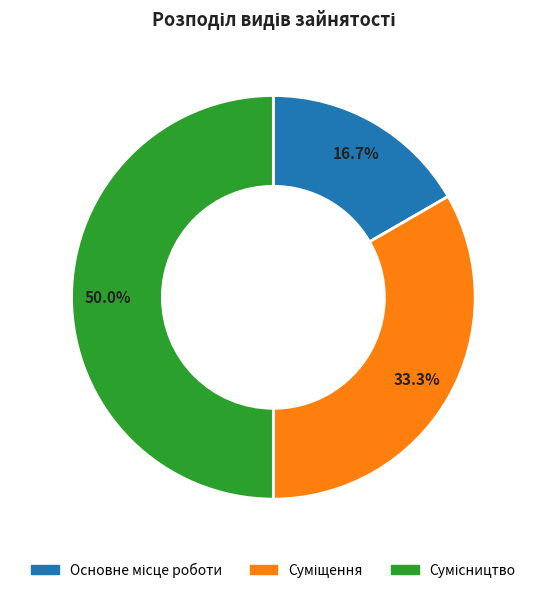

How many segments does this pie chart have?

3